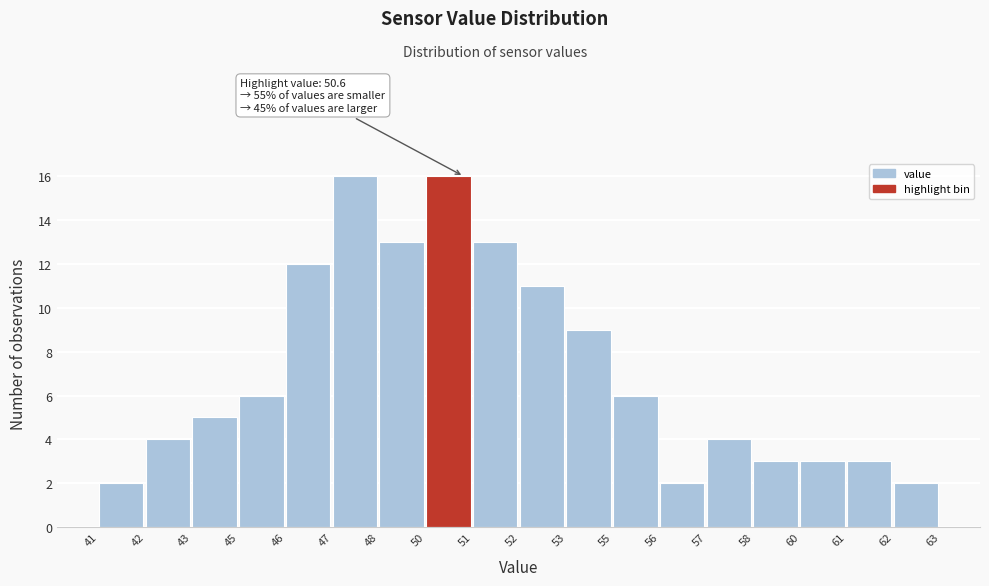

Reading right to left, extract all data points from this chart.

2	3	3	3	4	2	6	9	11	13	16	13	16	12	6	5	4	2